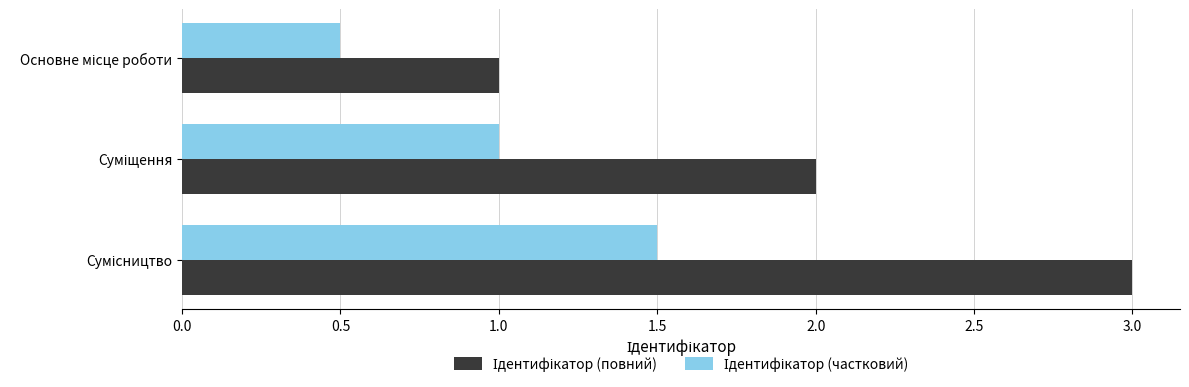

How many distinct data groups are displayed?

2